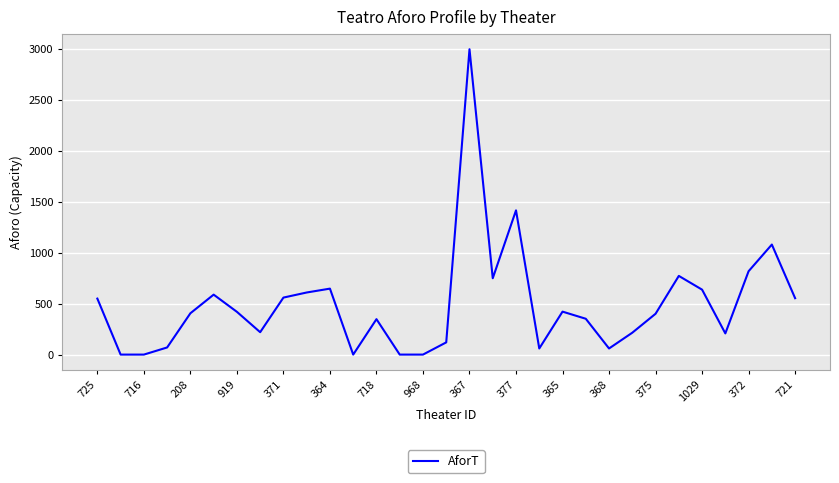

What is the difference between the maximum and minimum values?

3000